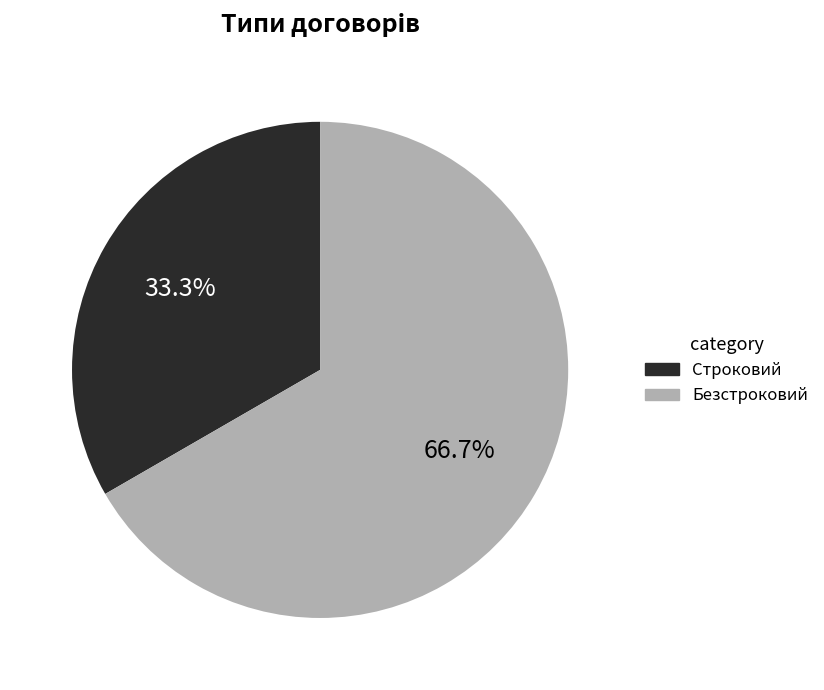

Which category has the smallest portion of the pie?

Строковий